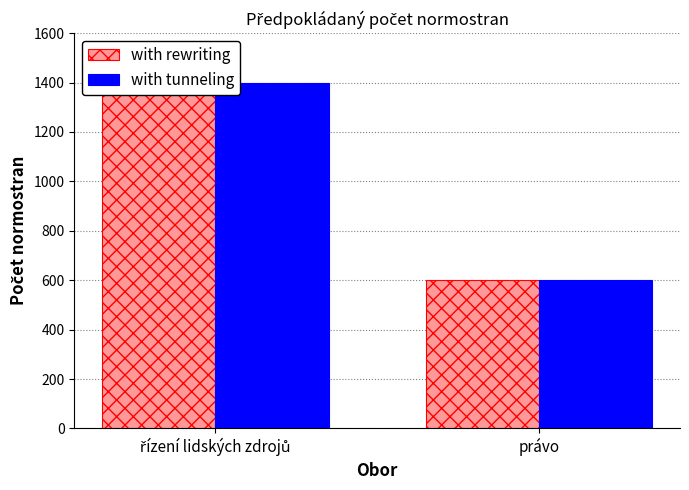

At which category is the sum across all series the highest?

řízení lidských zdrojů